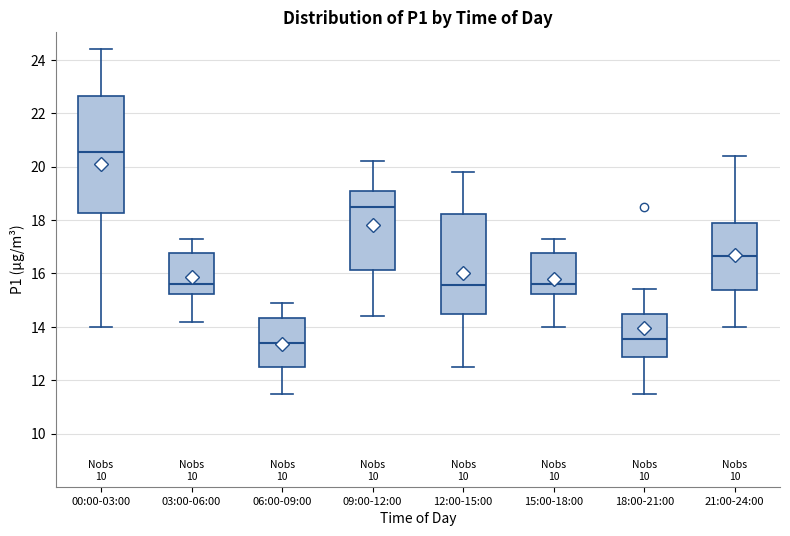

Which box is the tallest, from its lower edge to its upper edge?

00:00-03:00